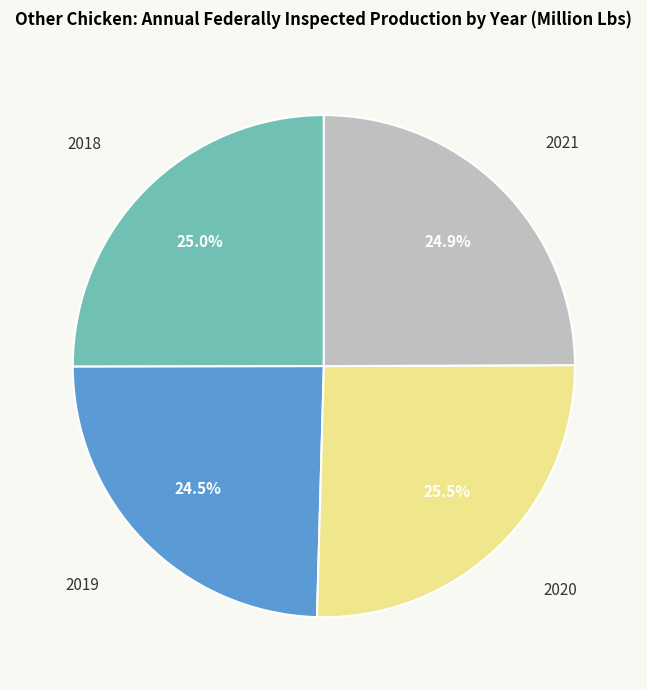

Is there any slice that represents more than half of the pie?

No